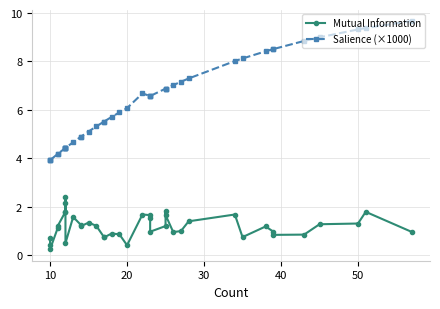

True or false: Mutual Information and Salience (×1000) cross at least once.

False